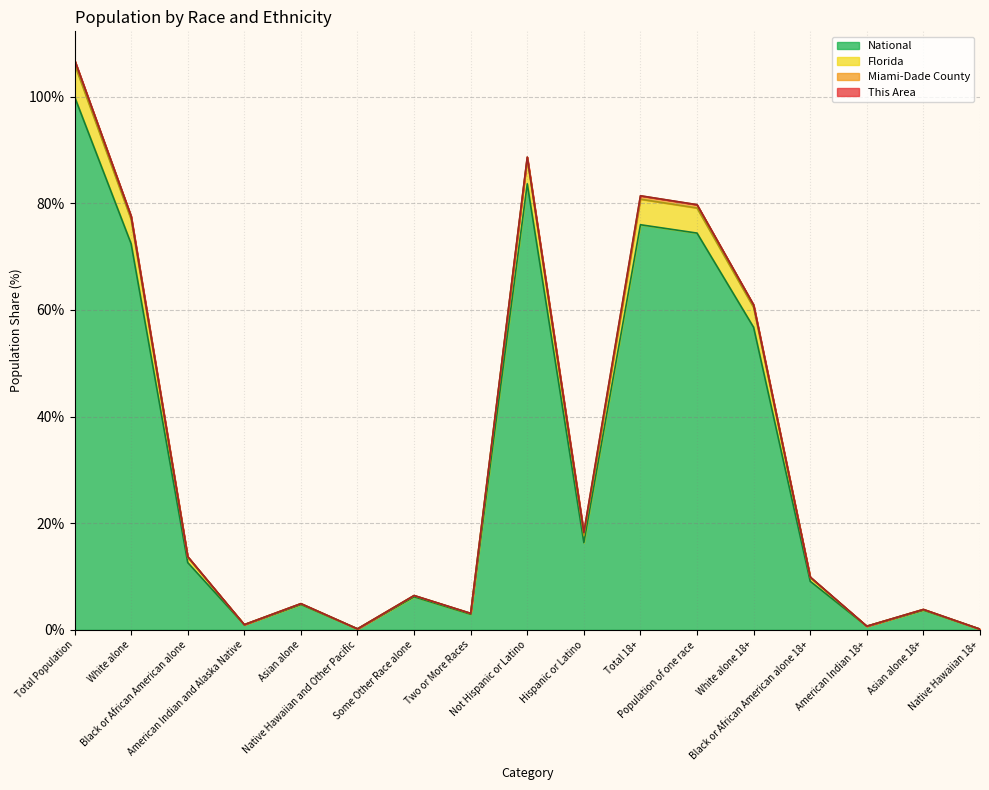

What is the sum of the National values at Black or African American alone 18+ and American Indian 18+?

9.8